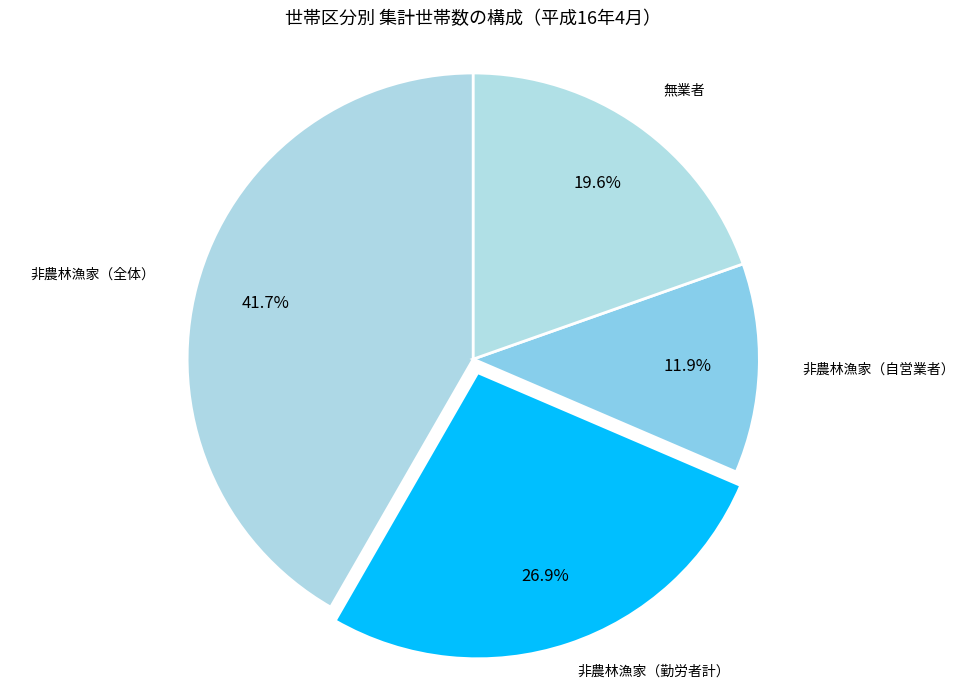

To the nearest percent, what is the average slice percentage?

25%